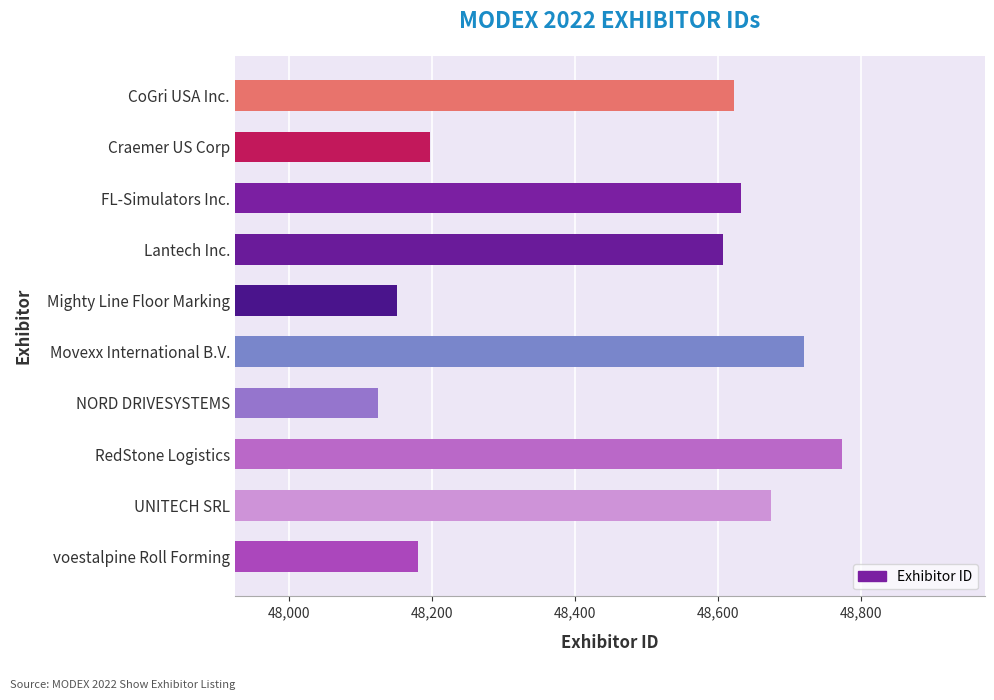

Reading bottom to top, extract all data points from this chart.

48180	48675	48774	48124	48720	48151	48607	48633	48197	48623